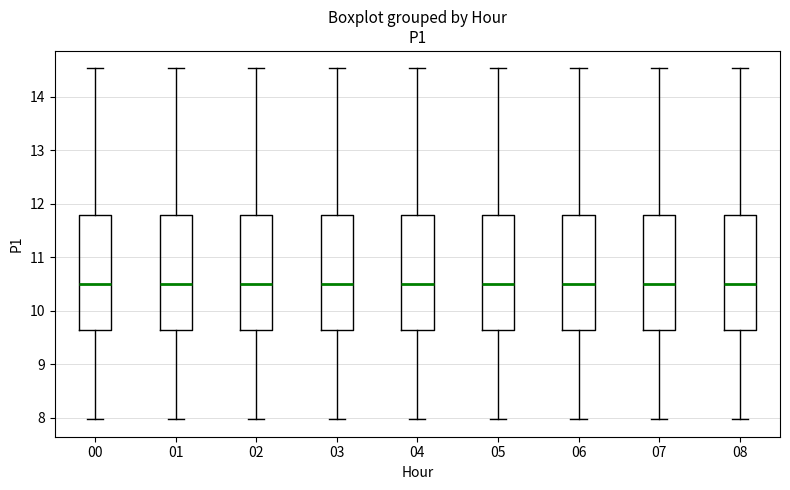

Reading left to right, read every box against the y-axis: the position of its median line, the range the box covers, and the ends of its whiskers. The values are not printed on the chart, so give them approximately, as read against the axis.

00: median 10.5, box 9.6 to 11.8, whiskers 8.0 to 14.5
01: median 10.5, box 9.6 to 11.8, whiskers 8.0 to 14.5
02: median 10.5, box 9.6 to 11.8, whiskers 8.0 to 14.5
03: median 10.5, box 9.6 to 11.8, whiskers 8.0 to 14.5
04: median 10.5, box 9.6 to 11.8, whiskers 8.0 to 14.5
05: median 10.5, box 9.6 to 11.8, whiskers 8.0 to 14.5
06: median 10.5, box 9.6 to 11.8, whiskers 8.0 to 14.5
07: median 10.5, box 9.6 to 11.8, whiskers 8.0 to 14.5
08: median 10.5, box 9.6 to 11.8, whiskers 8.0 to 14.5